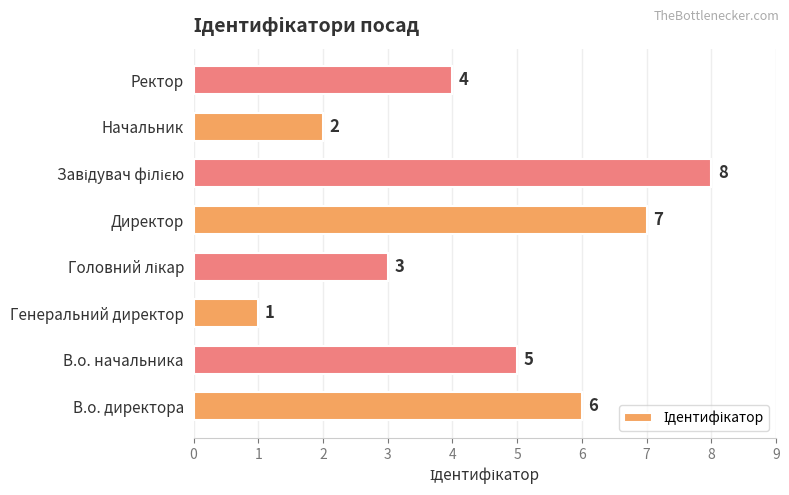

At which label is the value closest to 4?

Ректор